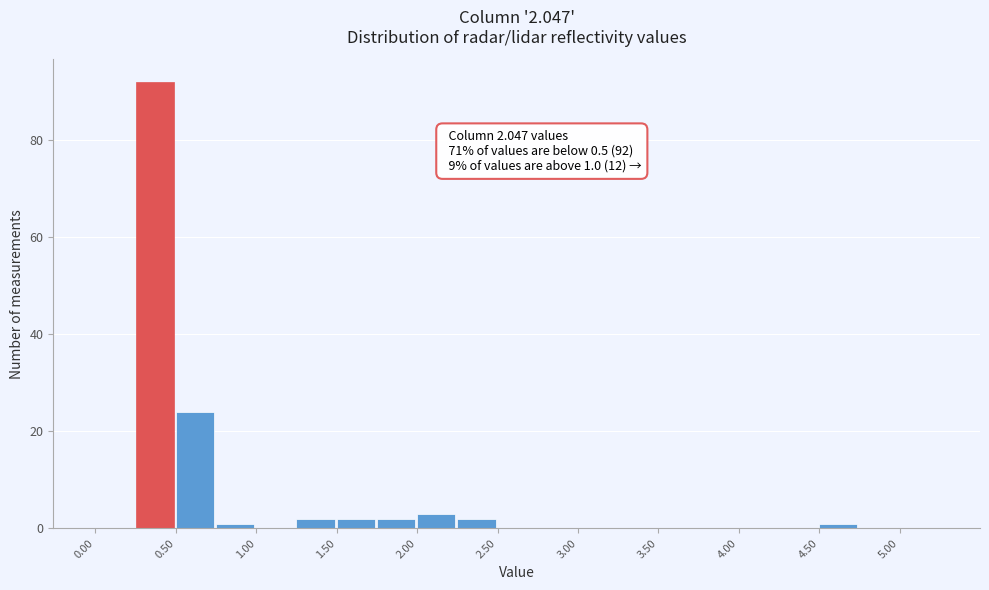

Which range on the x-axis has the tallest bar?

0.25 to 0.50